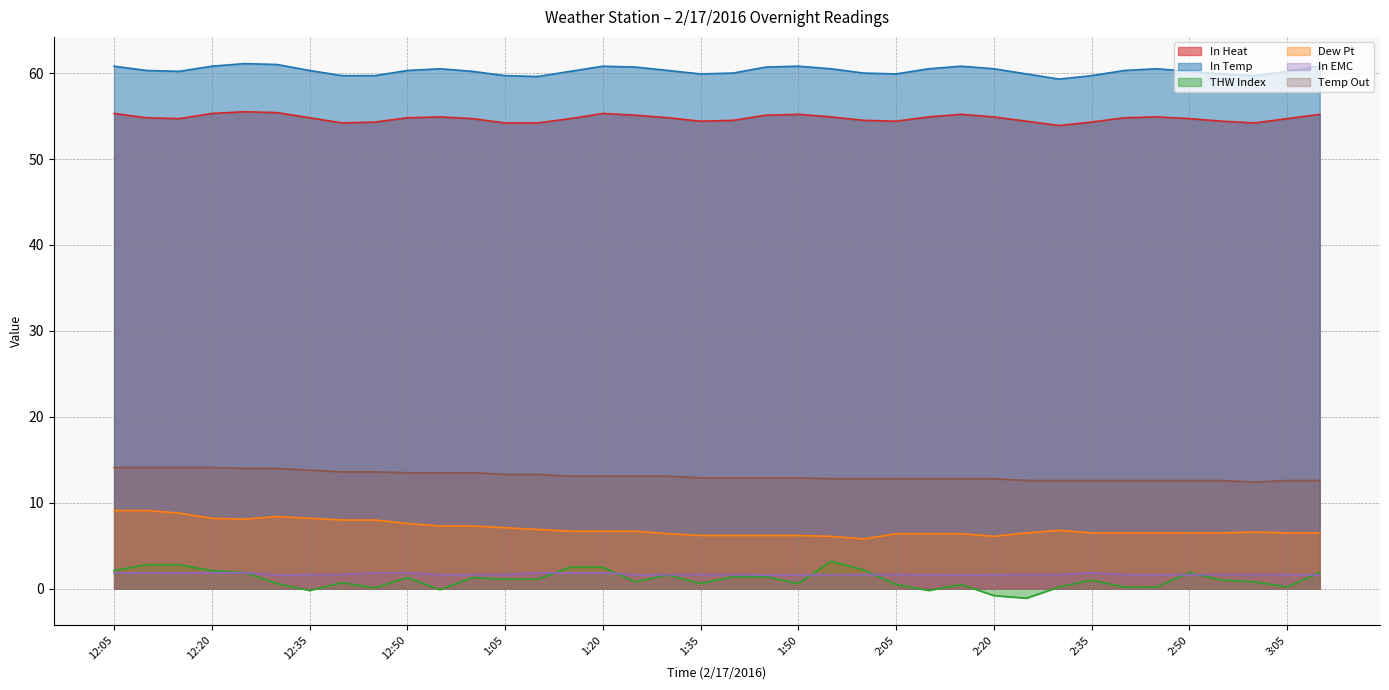

Which series has the largest total across all categories?

In Temp